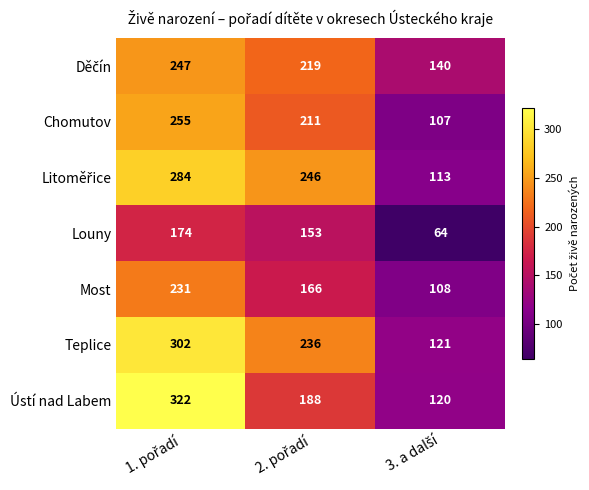

Which series has the largest total across all categories?

Teplice